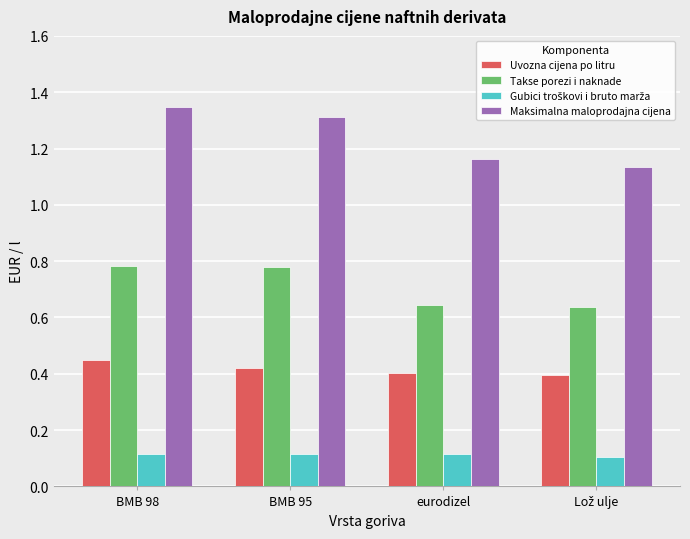

What is the label of the 3rd bar from the left?

eurodizel